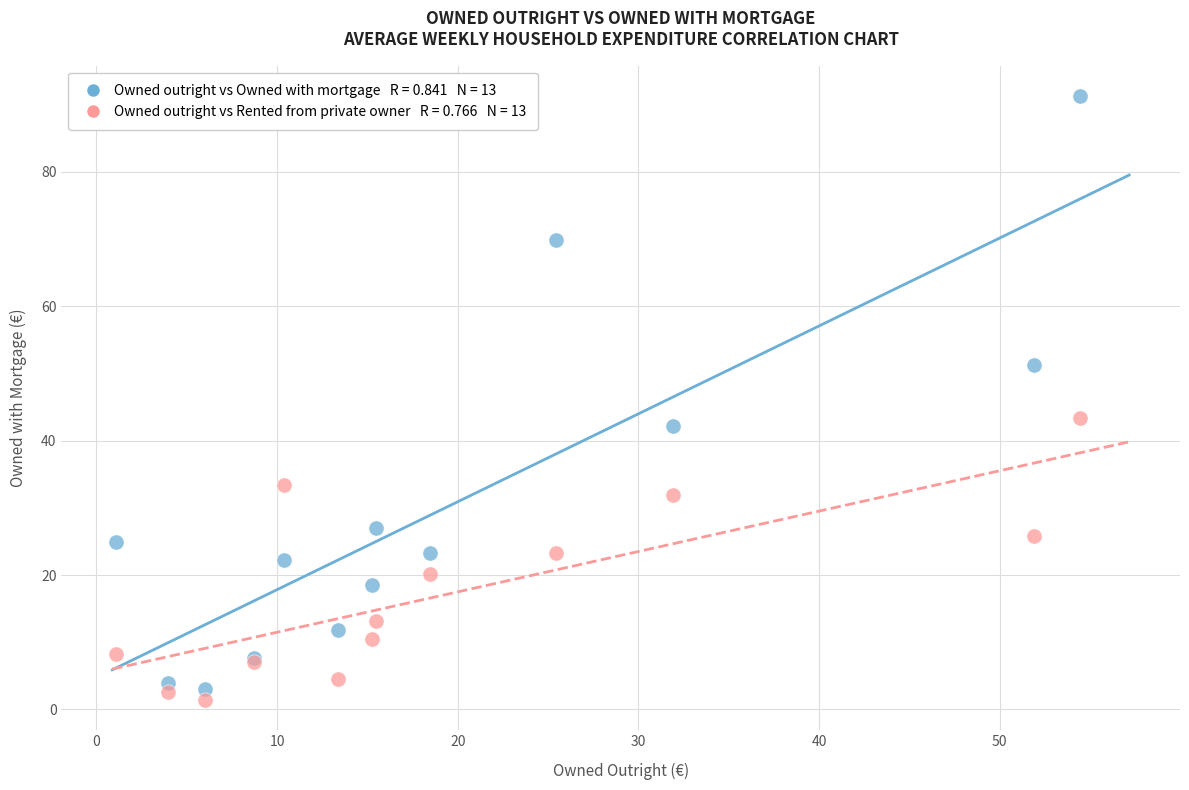

Across all series, what Y value is closest to 46?

43.4